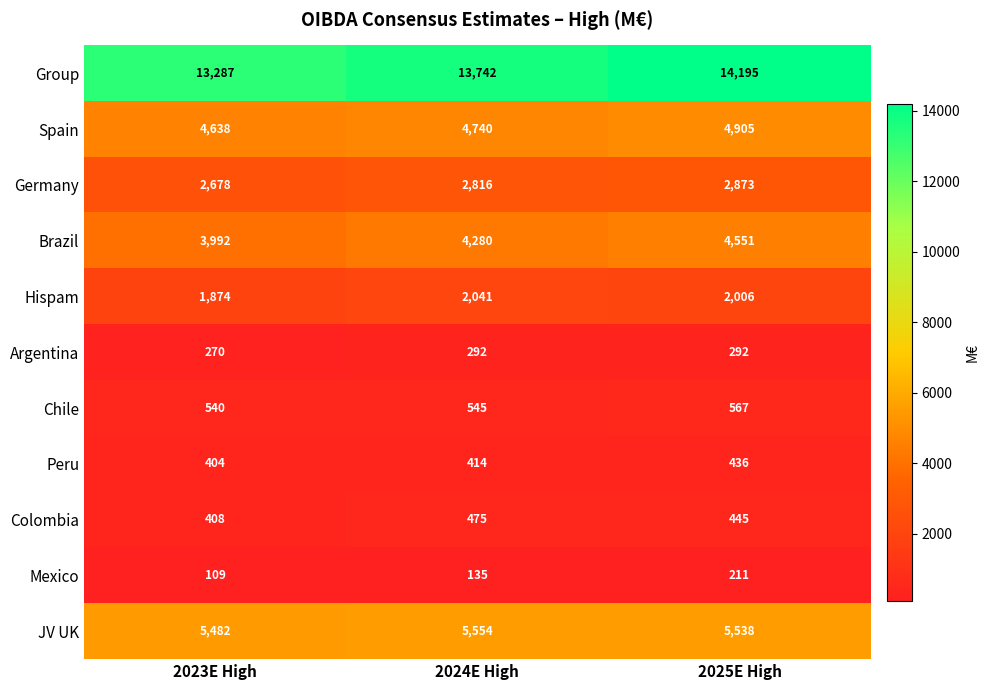

Which label corresponds to the largest value in the chart?

2025E High